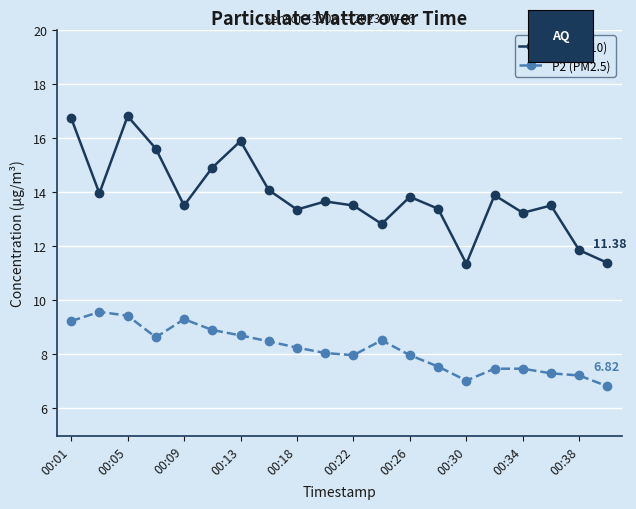

Which series has the widest spread of values?

P1 (PM10)